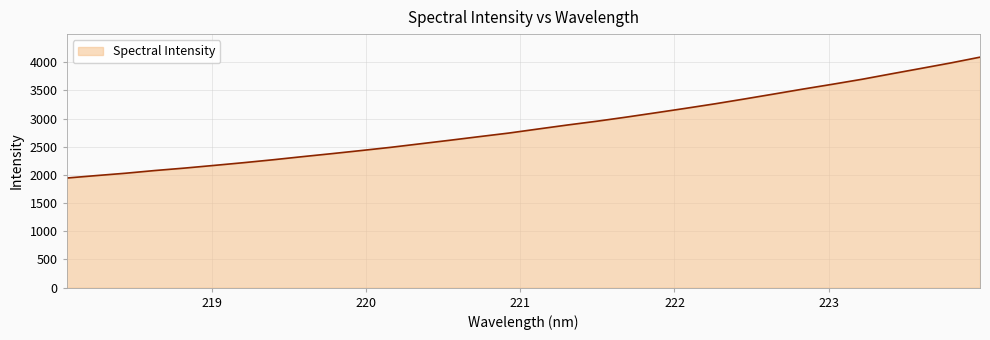

What is the minimum value shown in the chart?

1945.0